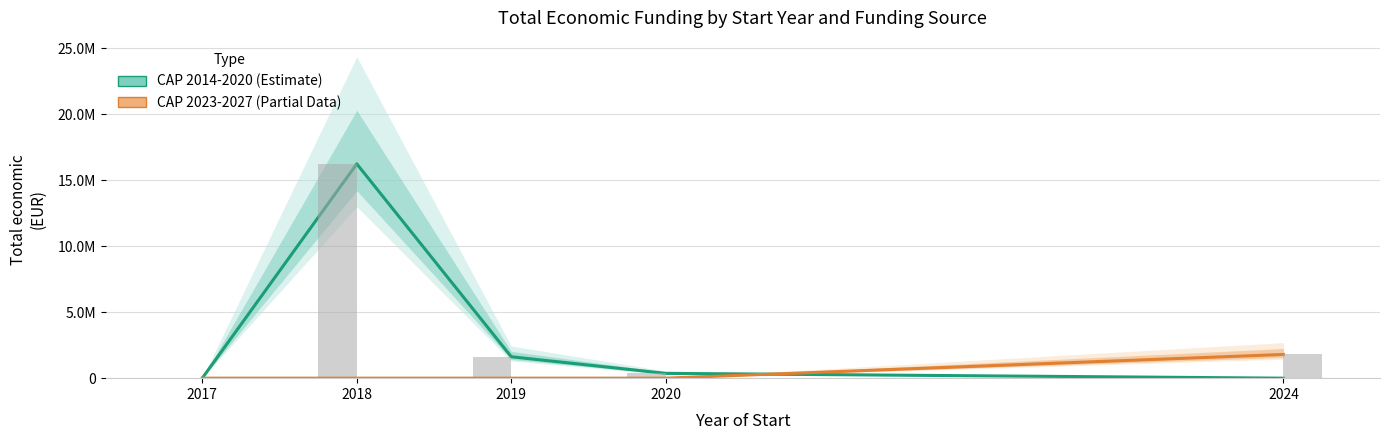

At how many categories does at least one series exceed 9658228?

1